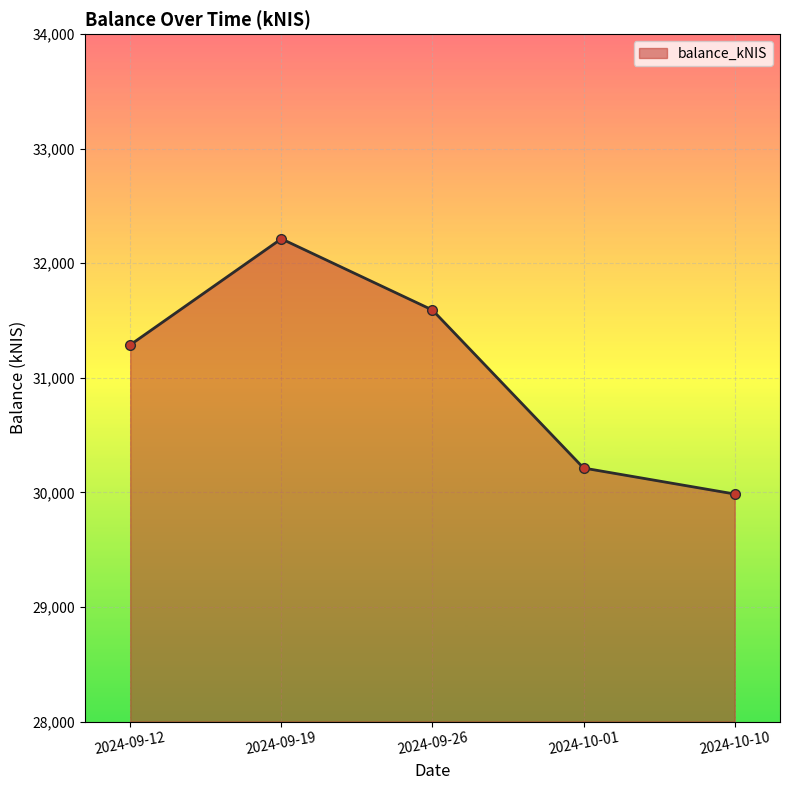

Reading left to right, what are all the values shown in this chart?

2024-09-12=31287.9	2024-09-19=32213.7	2024-09-26=31591.9	2024-10-01=30212.8	2024-10-10=29986.1